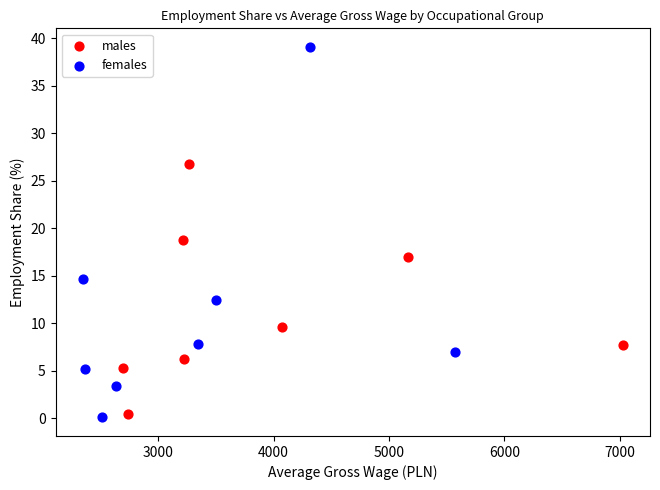

Which series has the largest Y range (max minus min)?

females